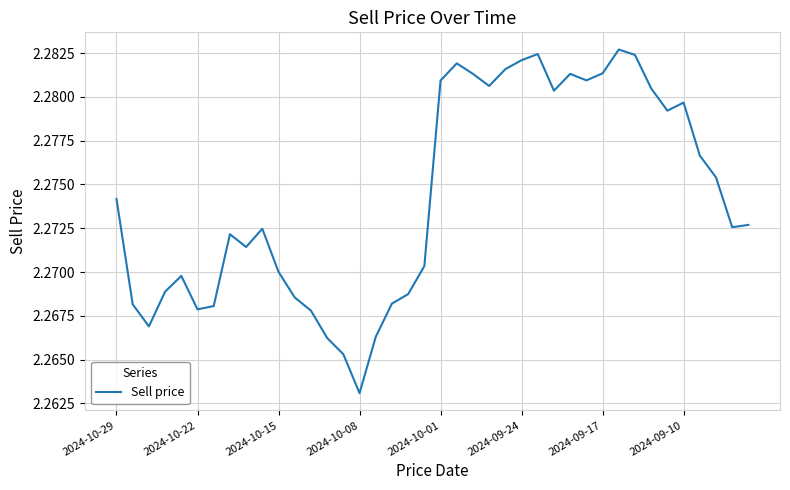

How many lines are shown in the chart?

1